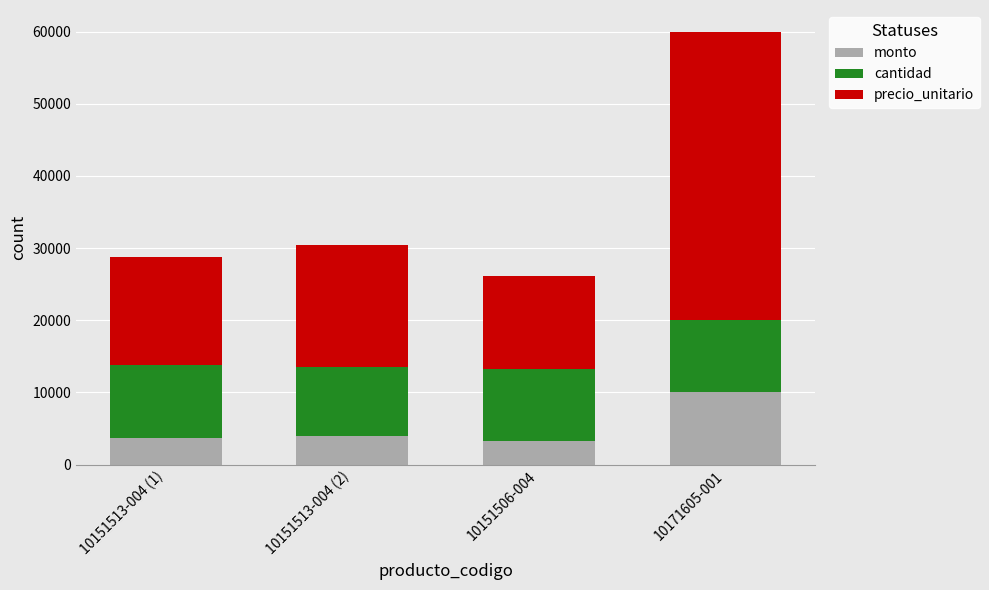

How many bars are there in total?

4